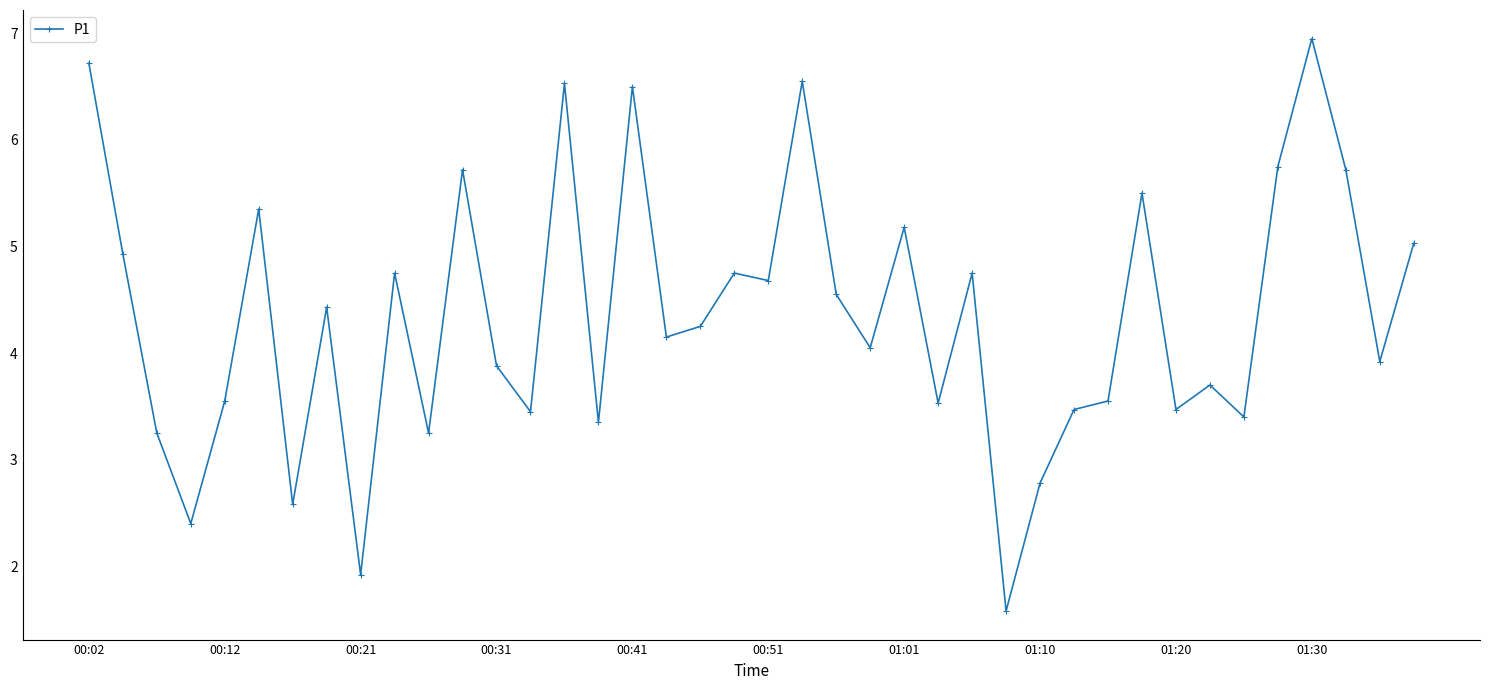

What is the difference between the maximum and minimum values?

5.4